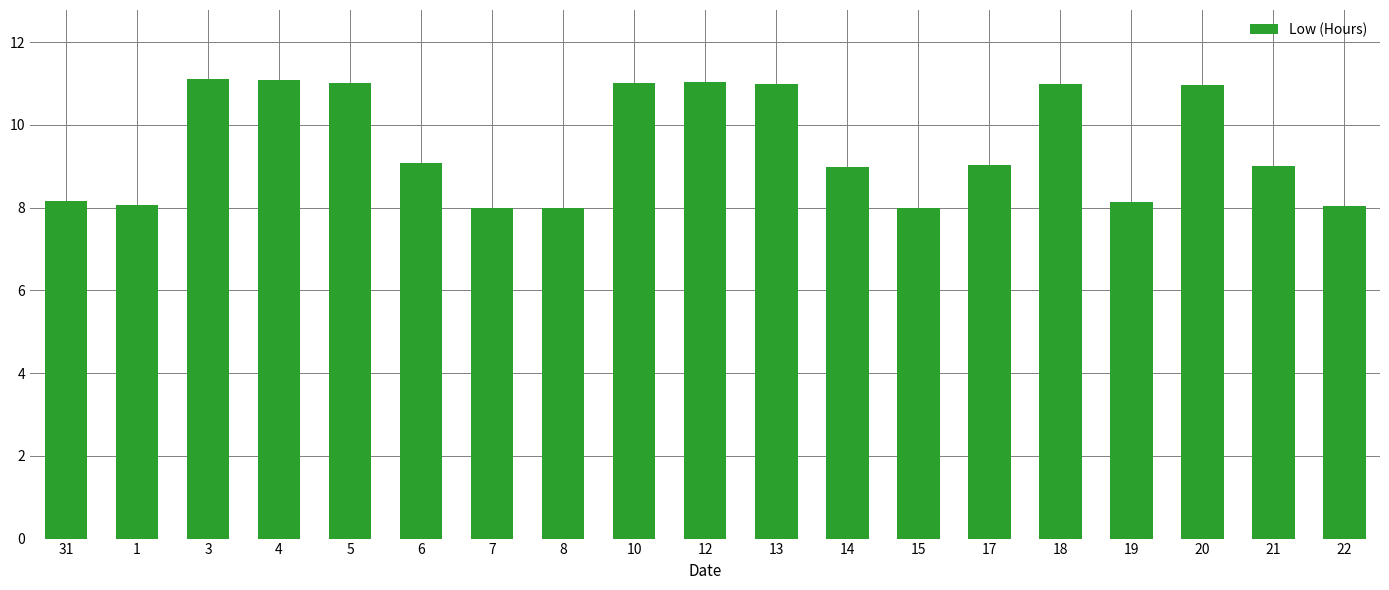

What is the change in value from 8 to 12?

+3.0